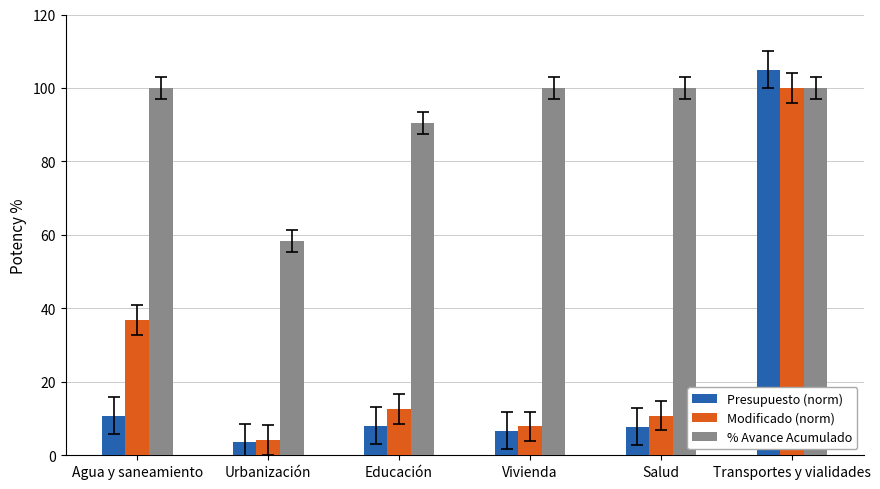

What is the minimum value shown in the chart?

3.5